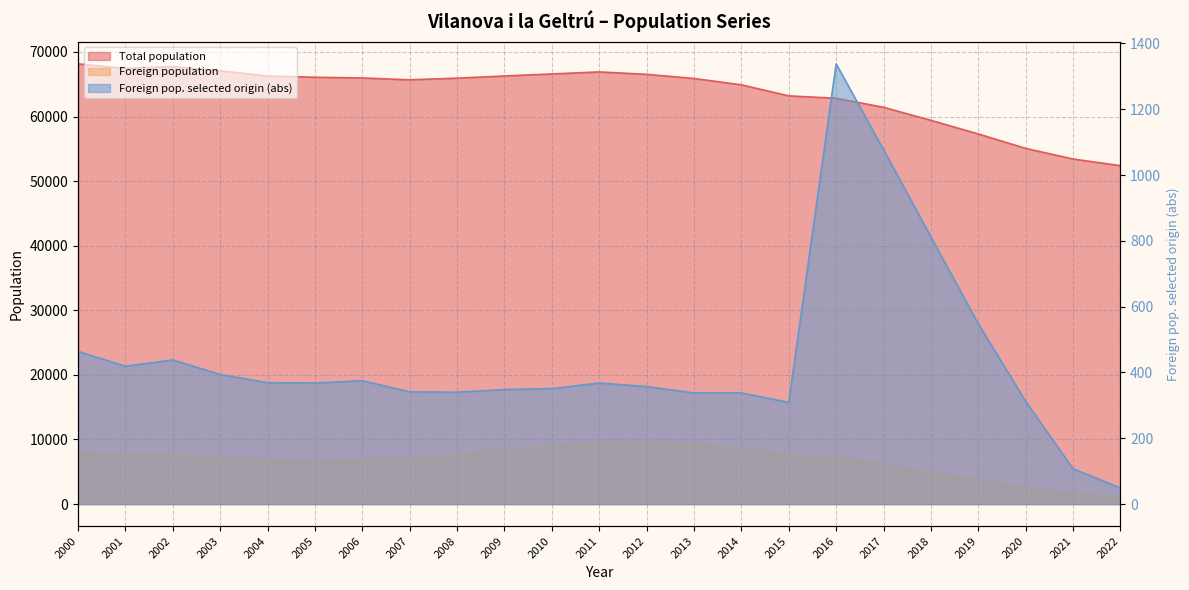

Reading left to right, transcribe all the data shown in this chart.

Total population: 2000=68152	2001=67458	2002=67733	2003=67086	2004=66274	2005=66077	2006=65972	2007=65684	2008=65941	2009=66275	2010=66591	2011=66905	2012=66532	2013=65890	2014=64905	2015=63196	2016=62826	2017=61427	2018=59409	2019=57300	2020=55063	2021=53421	2022=52389
Foreign population: 2000=8038	2001=7539	2002=7622	2003=7114	2004=6807	2005=6628	2006=6832	2007=6961	2008=7541	2009=8497	2010=9014	2011=9437	2012=9476	2013=9283	2014=8658	2015=7497	2016=7277	2017=6157	2018=4832	2019=3734	2020=2512	2021=1577	2022=1153
Foreign pop. selected origin (abs): 2000=464	2001=419	2002=438	2003=394	2004=369	2005=368	2006=375	2007=341	2008=340	2009=348	2010=351	2011=368	2012=357	2013=338	2014=338	2015=309	2016=1338	2017=1077	2018=812	2019=548	2020=312	2021=107	2022=49